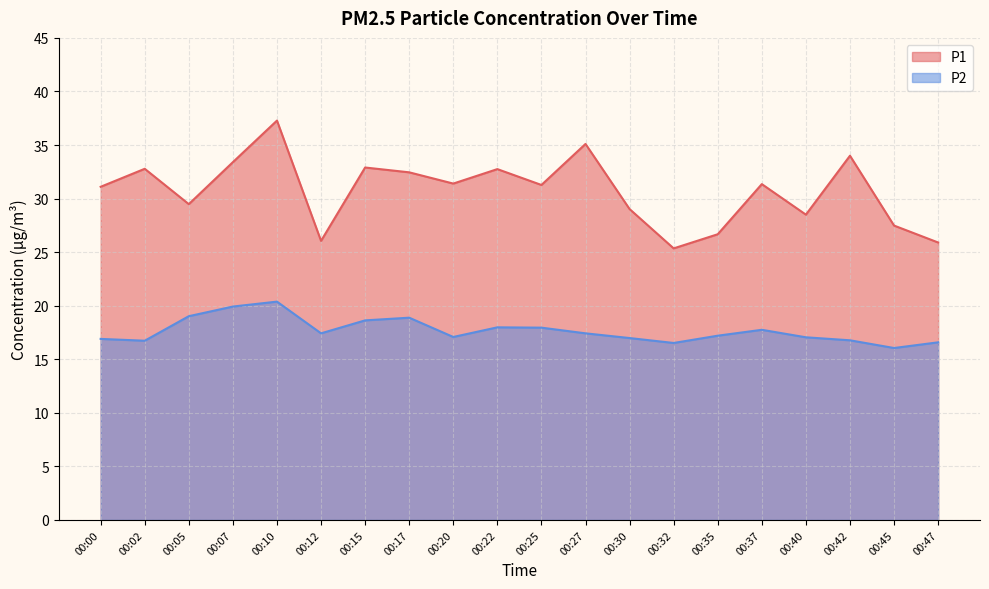

Reading right to left, what are all the values shown in this chart?

P1: 25.9	27.5	34.0	28.5	31.4	26.7	25.4	29.0	35.1	31.3	32.8	31.4	32.5	32.9	26.1	37.3	33.4	29.5	32.8	31.1
P2: 16.6	16.1	16.8	17.1	17.8	17.2	16.5	17.0	17.4	17.9	18.0	17.1	18.9	18.6	17.4	20.4	19.9	19.0	16.7	16.9